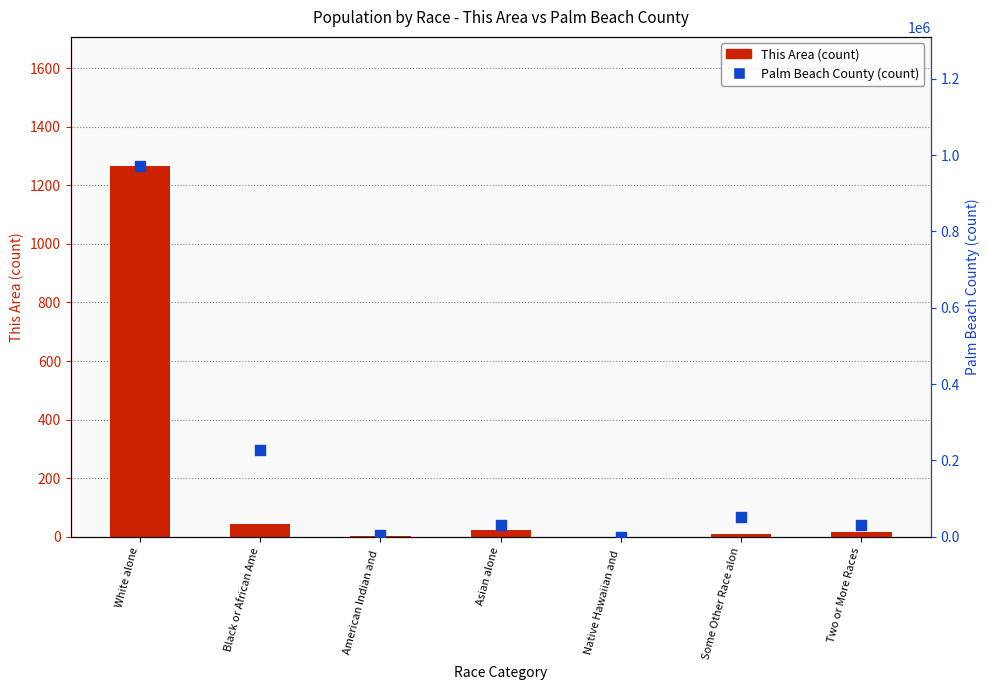

What are all the series names shown in the legend?

This Area (count), Palm Beach County (count)